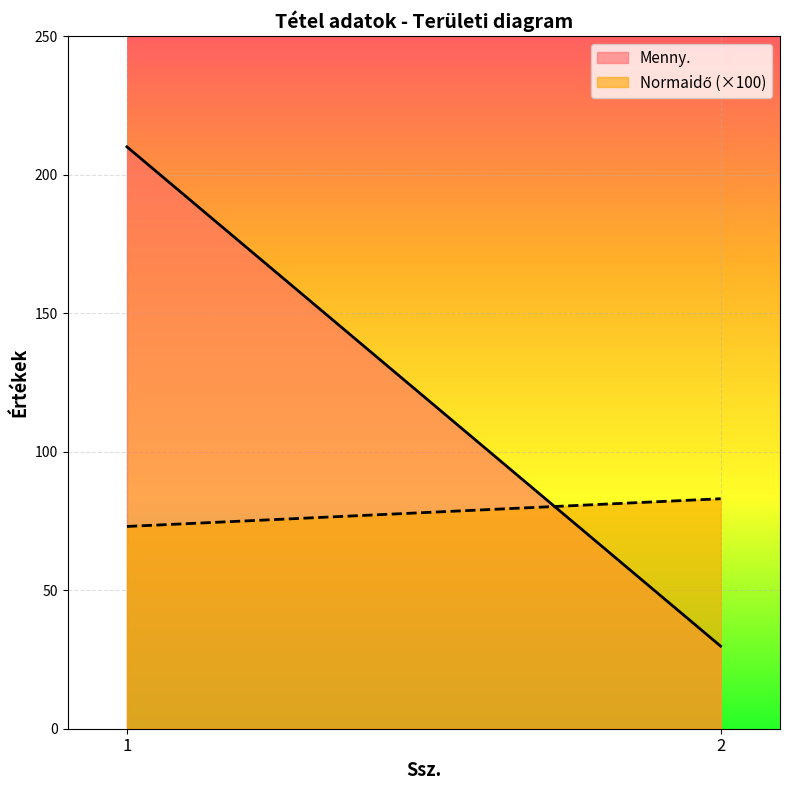

Reading left to right, transcribe all the data shown in this chart.

Menny.: 210.0	29.8
Normaidő: 0.7	0.8